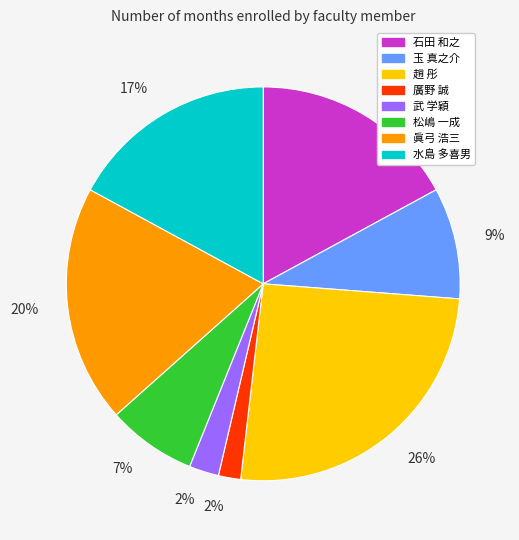

To the nearest percent, what is the difference between the 石田 和之 and 武 学穎 slice percentages?

15%